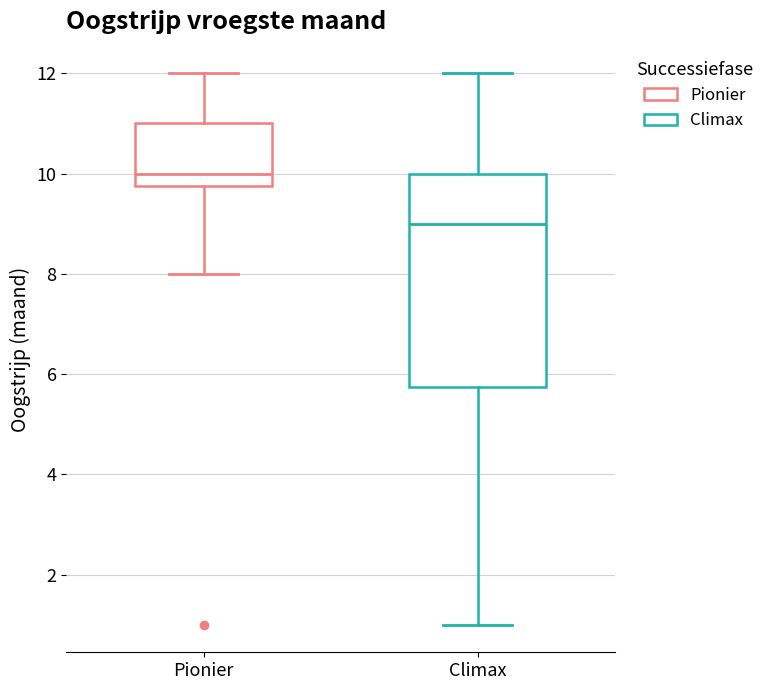

Comparing the boxes themselves (not the whiskers), which one is the tallest?

Climax